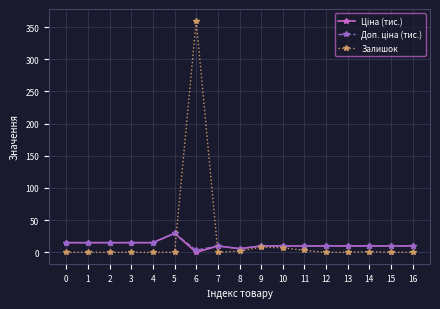

The value of Залишок at 6 is 489.6. True or false?

False